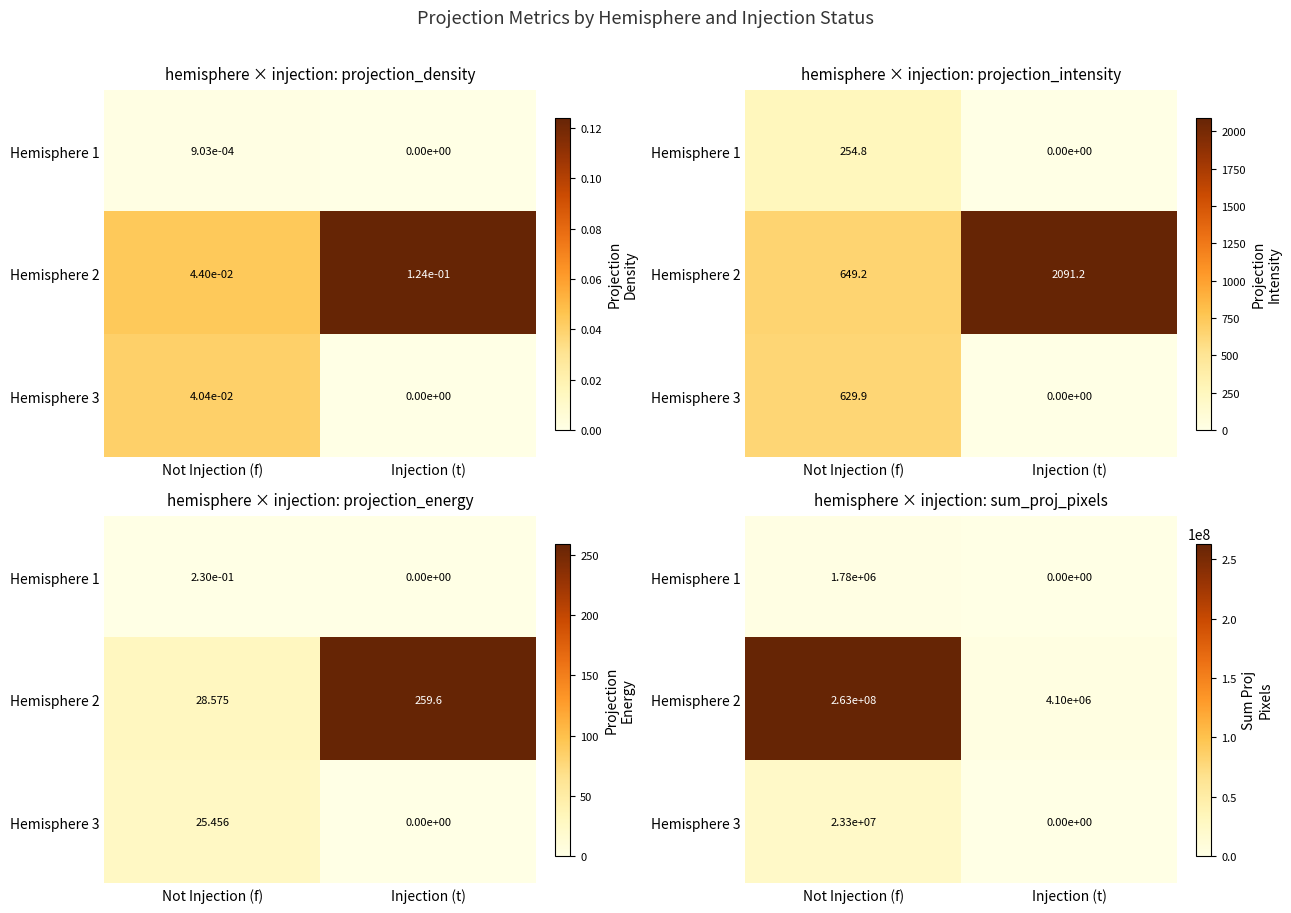

At how many categories does at least one series exceed 238173020?

1